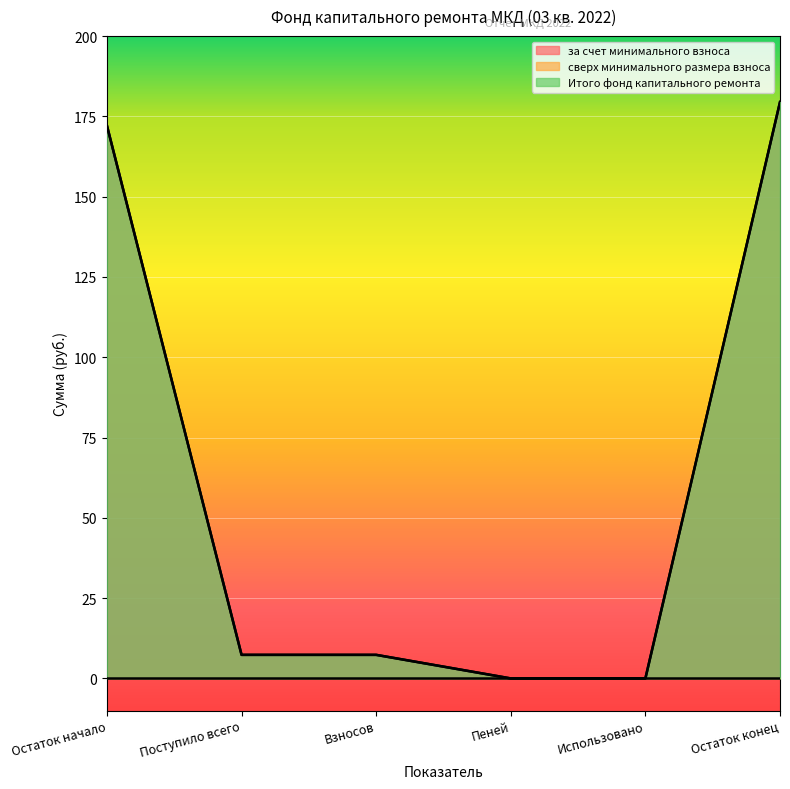

At Пеней, list the series in order from smallest to largest.

за счет минимального взноса, Итого фонд капитального ремонта